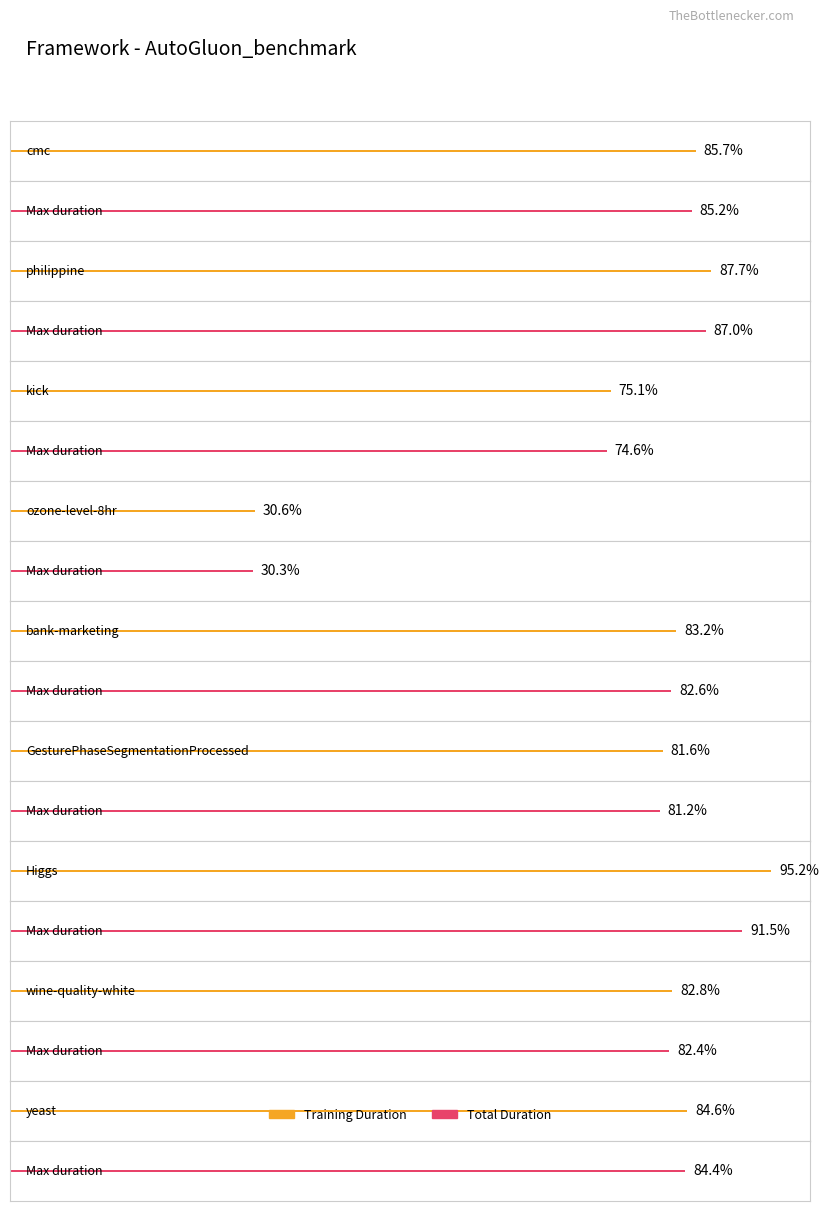

What is the label of the 2nd bar from the right?

wine-quality-white